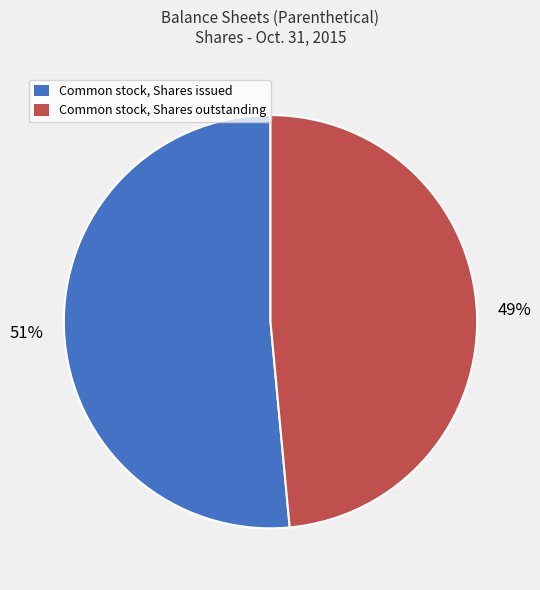

Does Common stock, Shares outstanding represent more than half of the total?

No